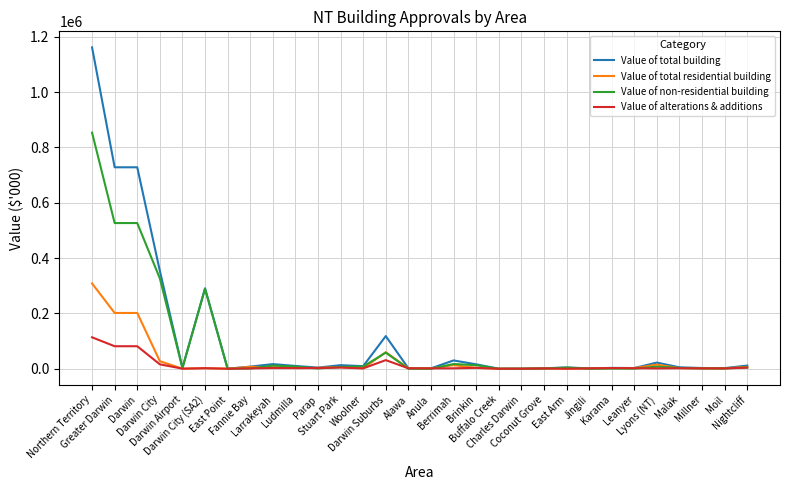

What is the sum of all Value of total residential building values?

878196.5